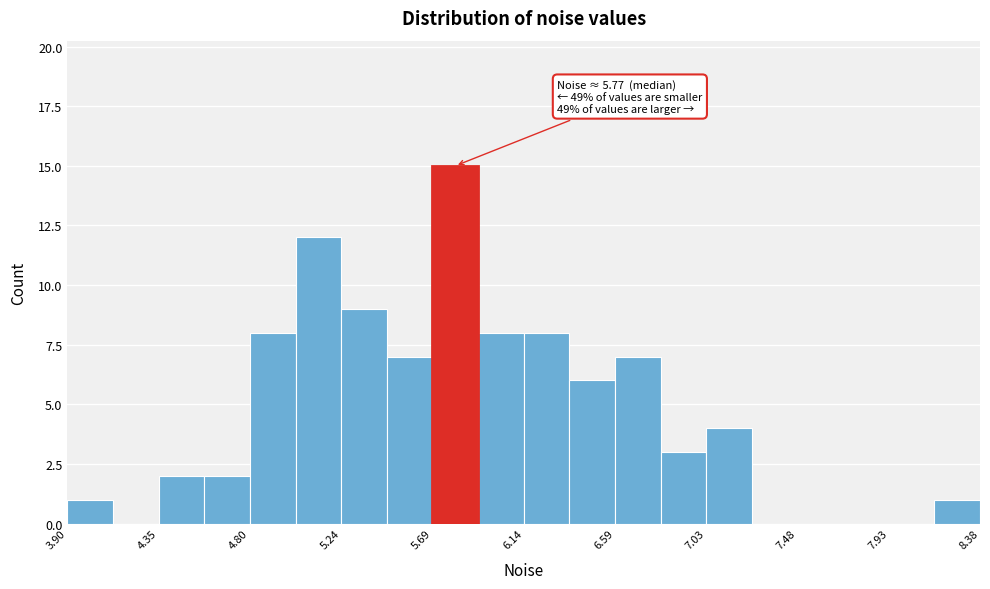

Which range on the x-axis has the tallest bar?

5.70 to 5.90